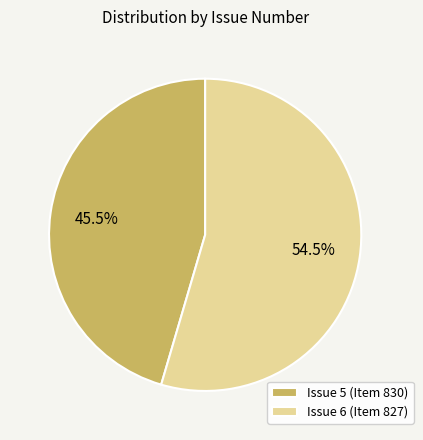

Is there a majority slice in this chart?

Yes